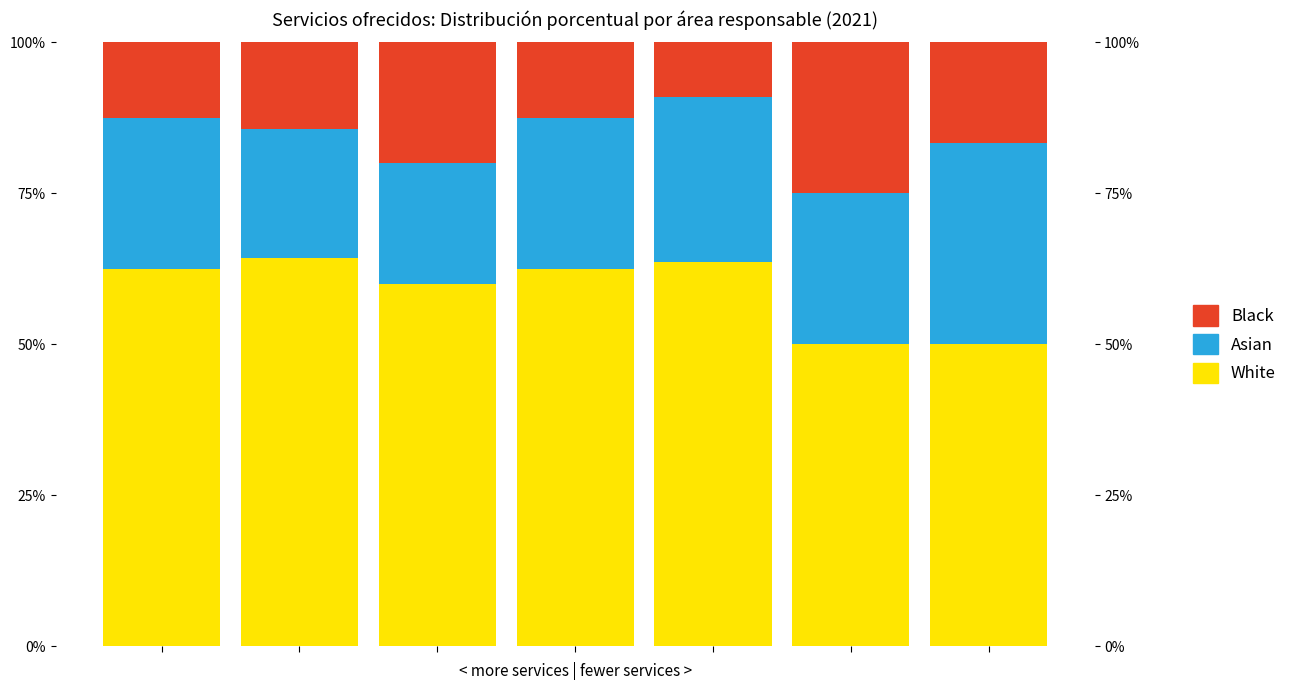

List the labels in order of Black value, smallest first.

4, 0, 3, 1, 6, 2, 5